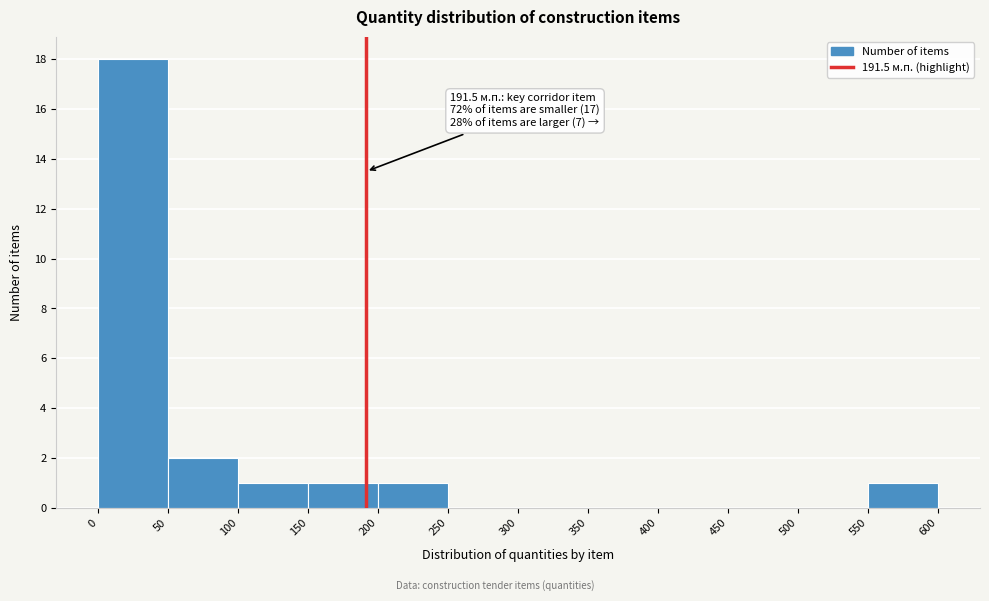

Over which range of the x-axis is the bar tallest?

0 to 50